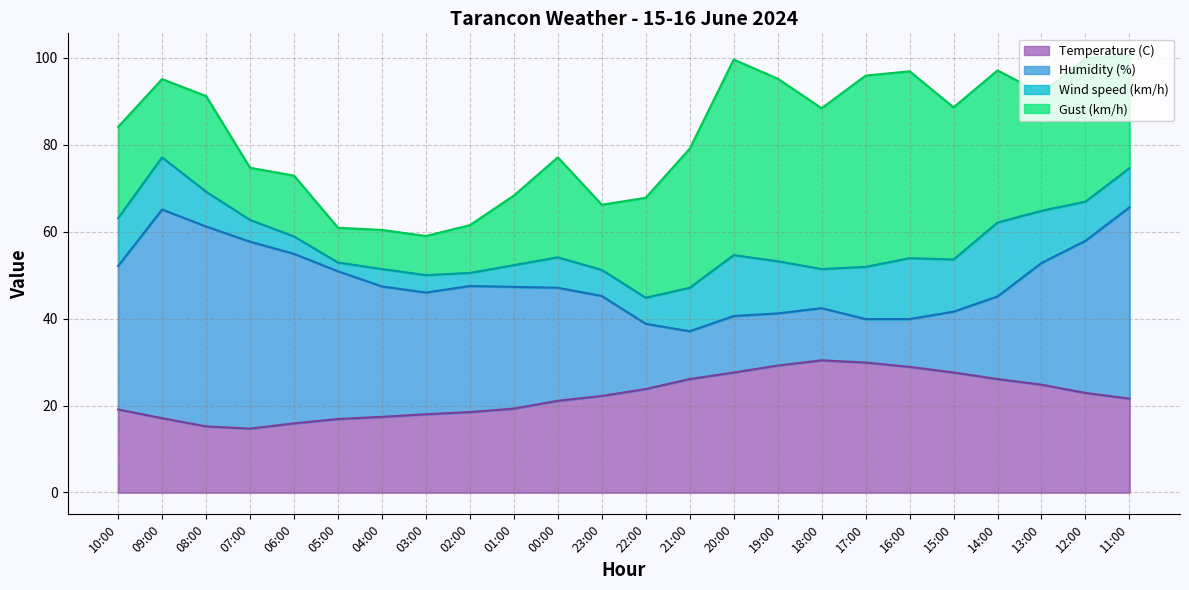

What is the value of the Wind speed (km/h) point at the 15th from the left?

14.0